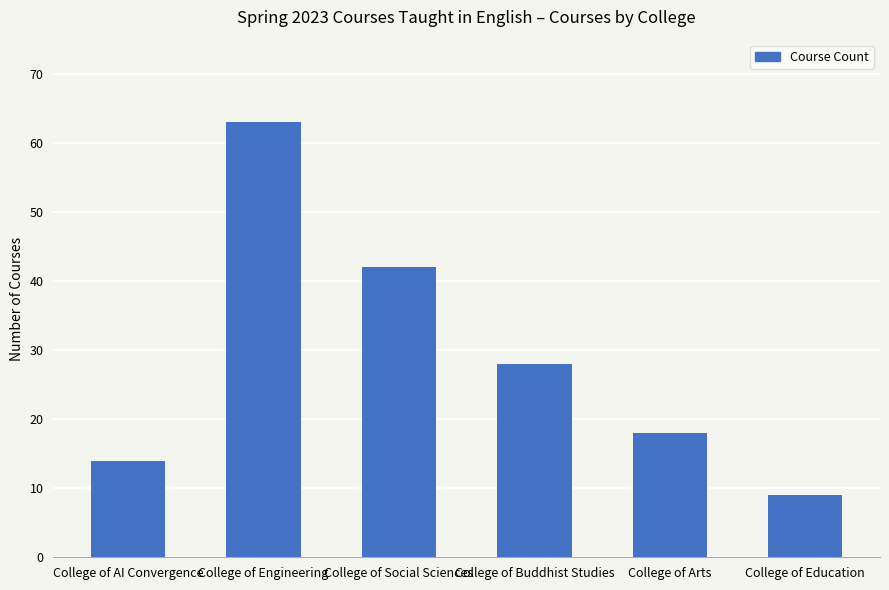

What is the maximum value shown in the chart?

63